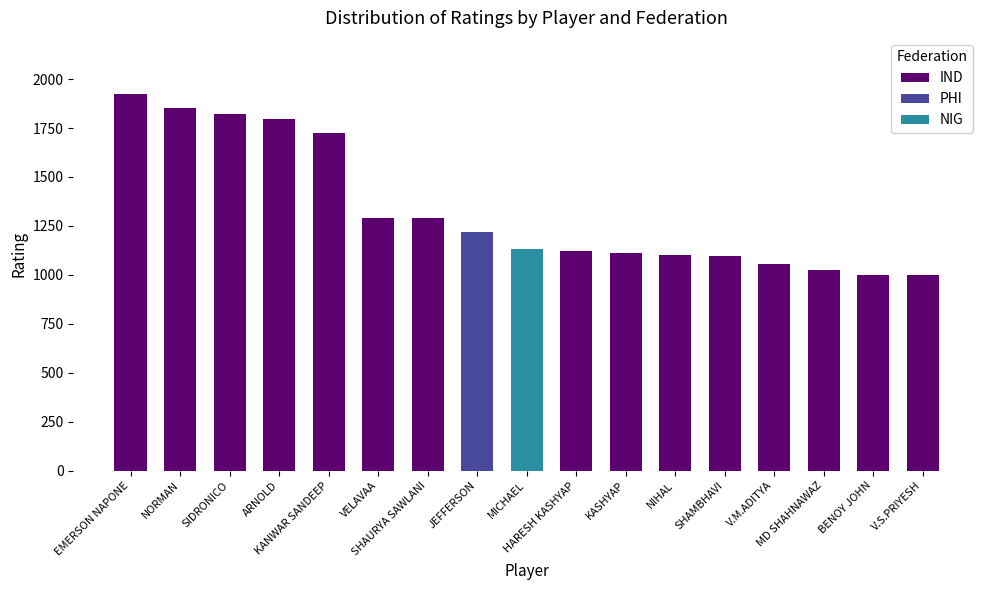

What is the highest value of the IND series?

1922